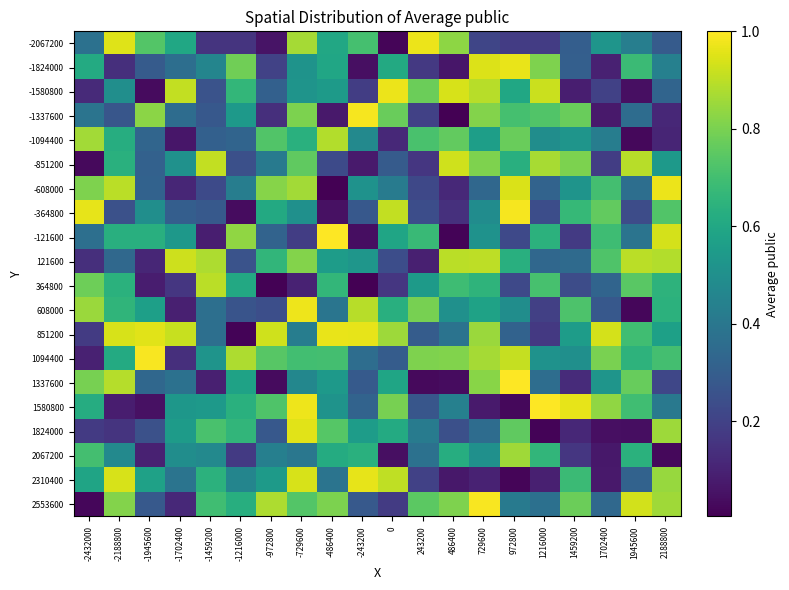

Count the number of categories in the chart.

20